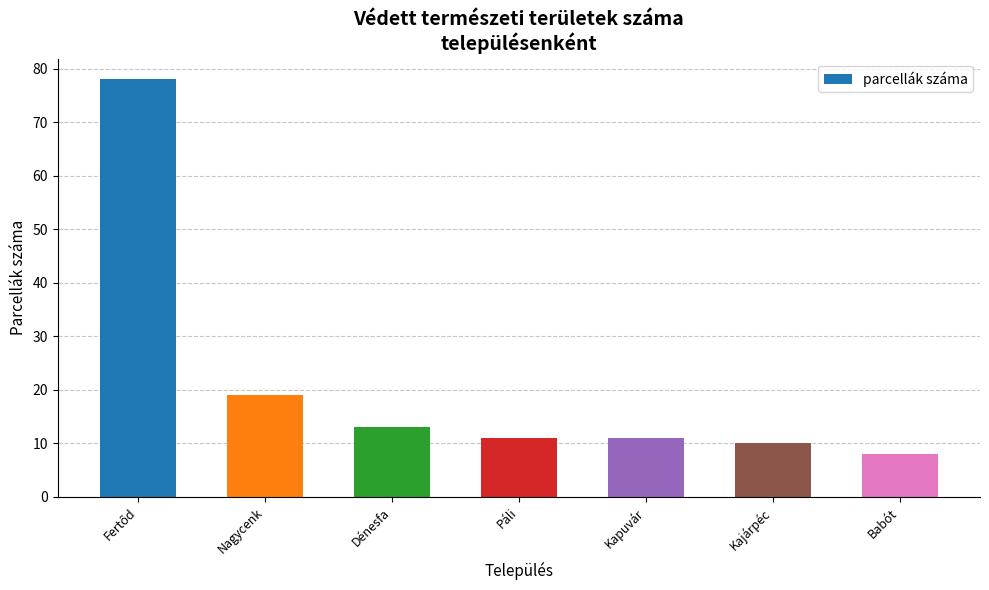

The value at Babót is 8. True or false?

True